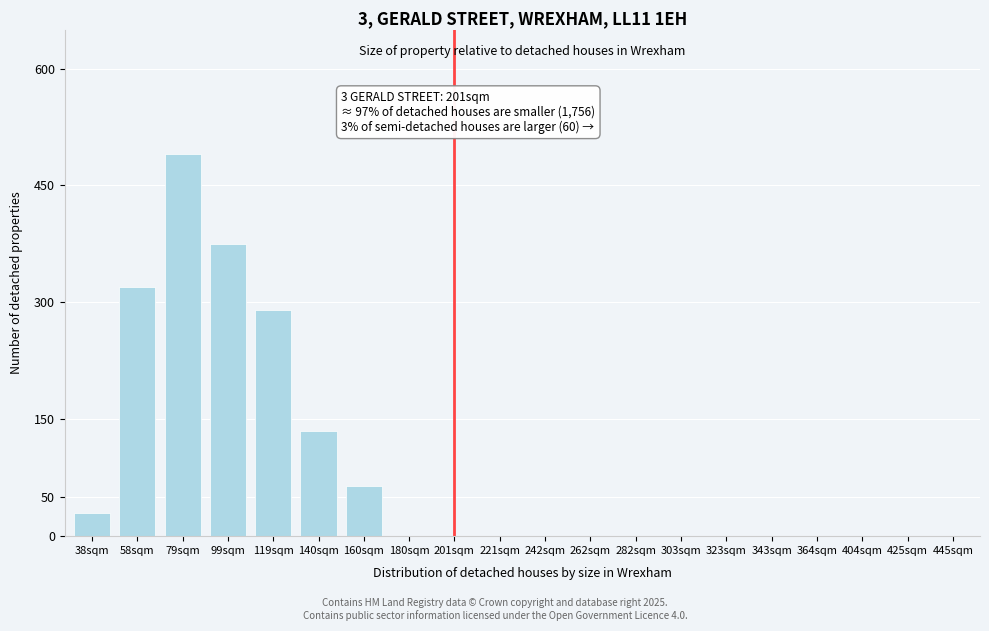

Reading left to right, list all the values displayed in this chart.

38sqm=30	58sqm=320	79sqm=490	99sqm=375	119sqm=290	140sqm=135	160sqm=65	180sqm=0	201sqm=0	221sqm=0	242sqm=0	262sqm=0	282sqm=0	303sqm=0	323sqm=0	343sqm=0	364sqm=0	404sqm=0	425sqm=0	445sqm=0